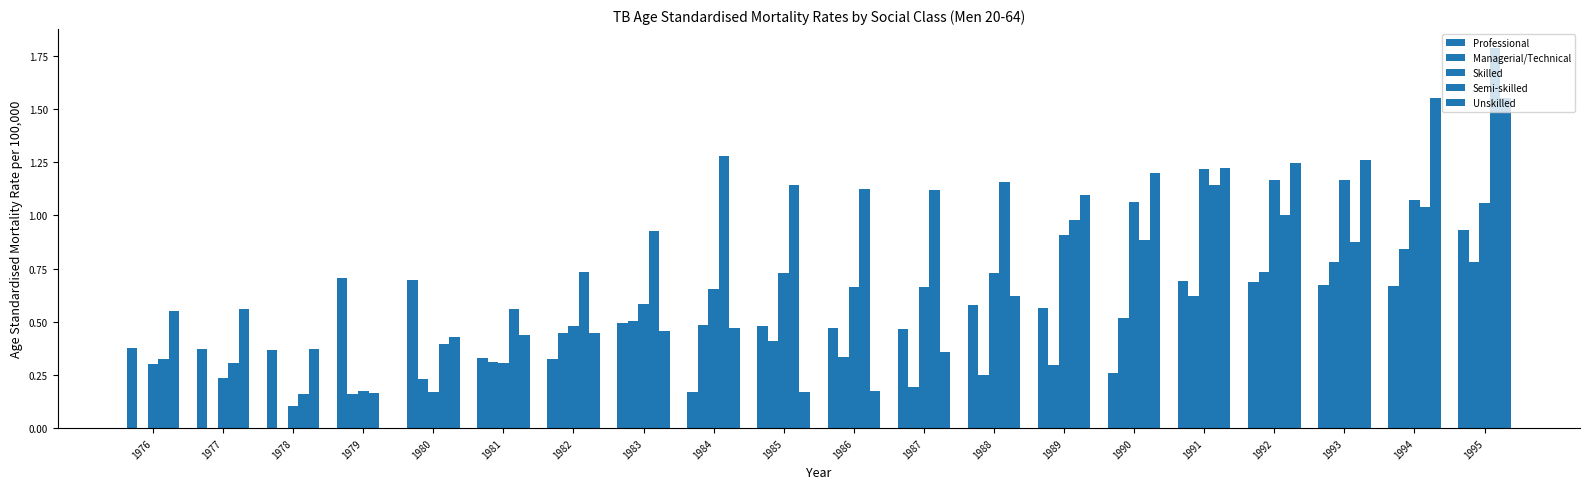

What is the value of the Professional bar at the 18th from the left?

0.7